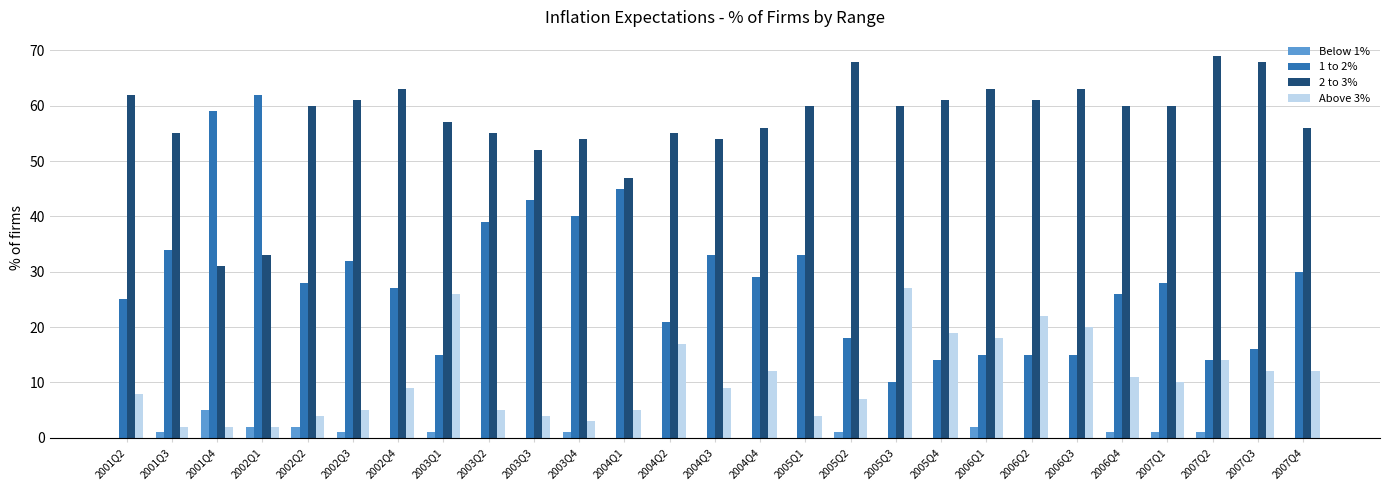

Is the value of 1 to 2% at 2003Q3 greater than the value of 2 to 3% at 2006Q4?

No